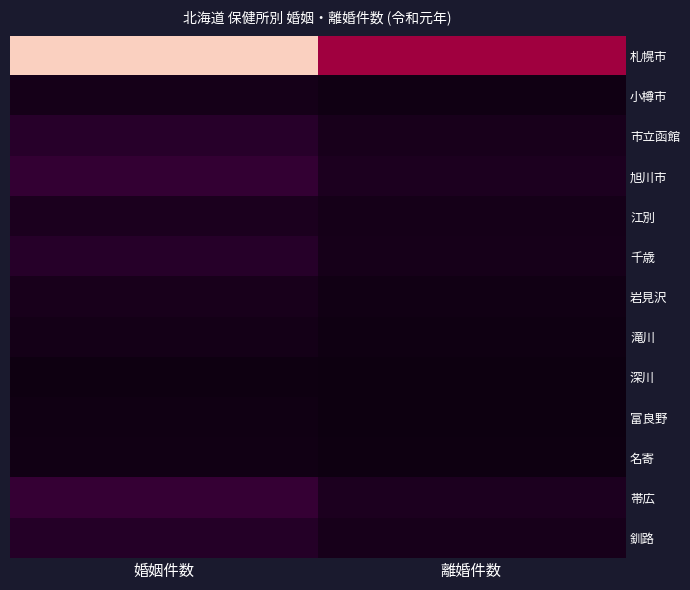

At which category does the chart reach its minimum across all series?

離婚件数